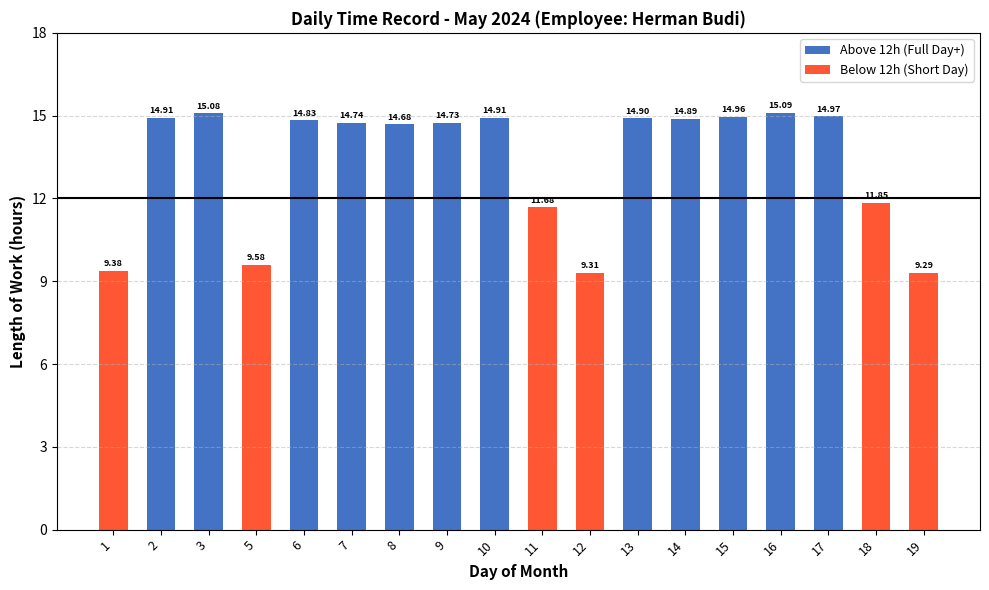

At which label is Above 12h (Full Day+) closest to 7?

1